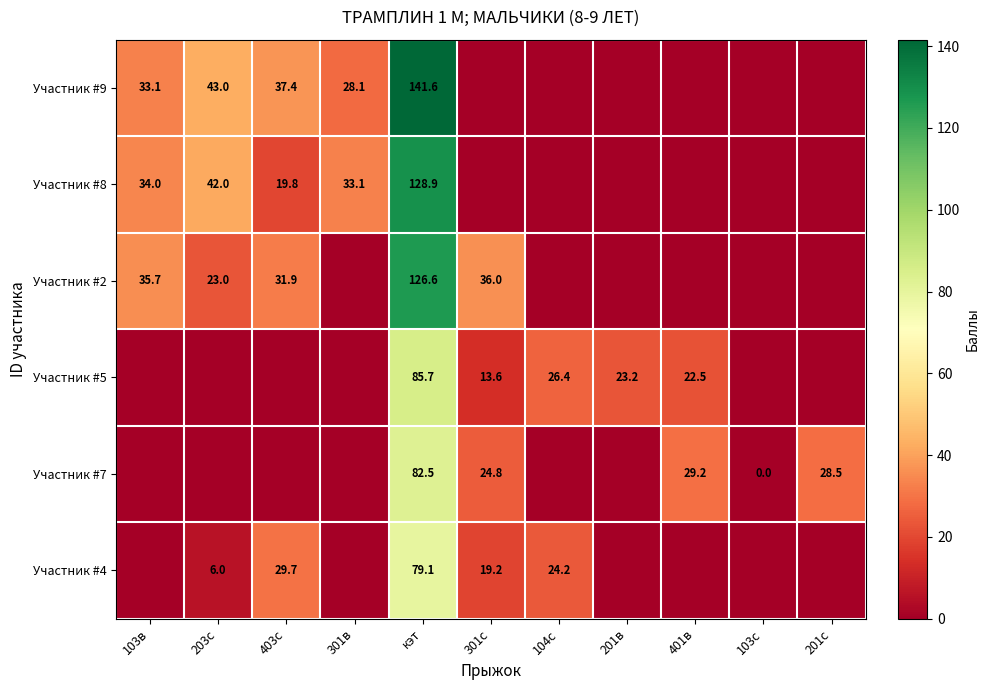

The Участник #5 series shows 22.5 at 401в. True or false?

True